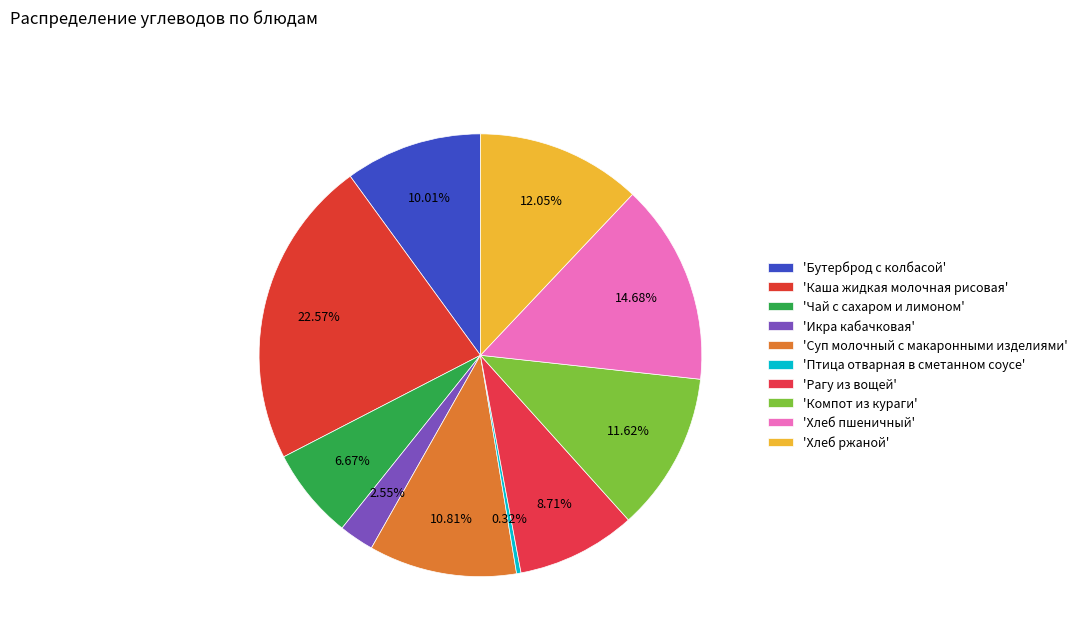

To the nearest percent, what is the average slice percentage?

10%